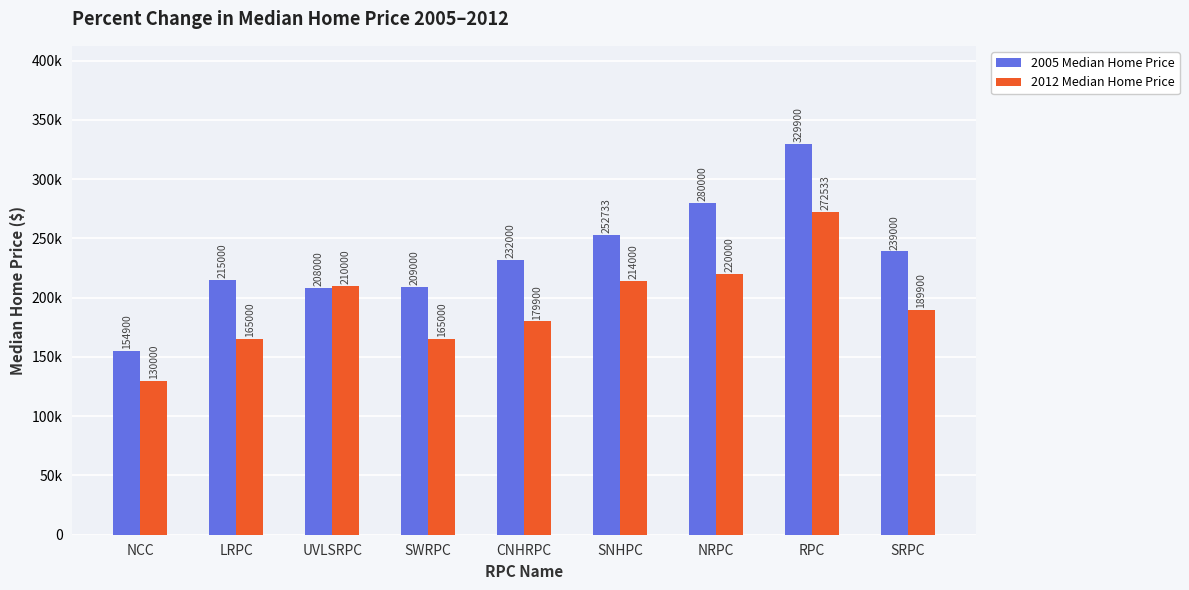

Between SWRPC and SNHPC, which series saw the biggest shift?

2012 Median Home Price